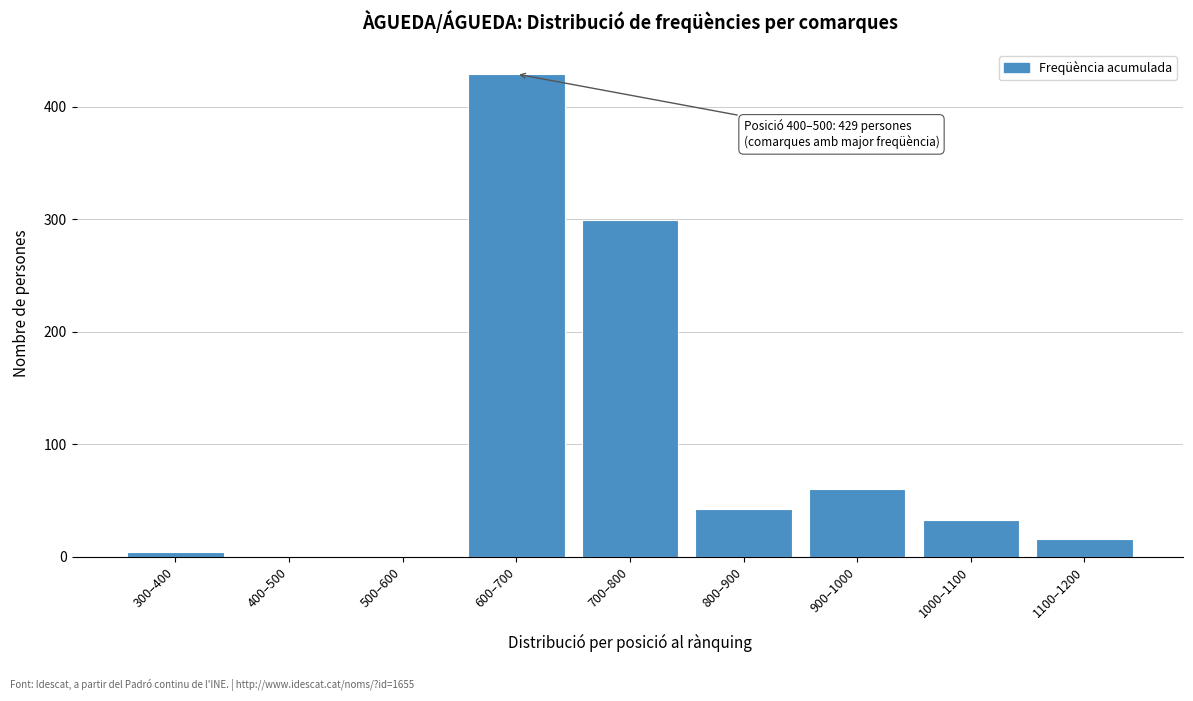

Reading left to right, list all the values displayed in this chart.

300–400=4	400–500=0	500–600=0	600–700=429	700–800=299	800–900=42	900–1000=60	1000–1100=33	1100–1200=16